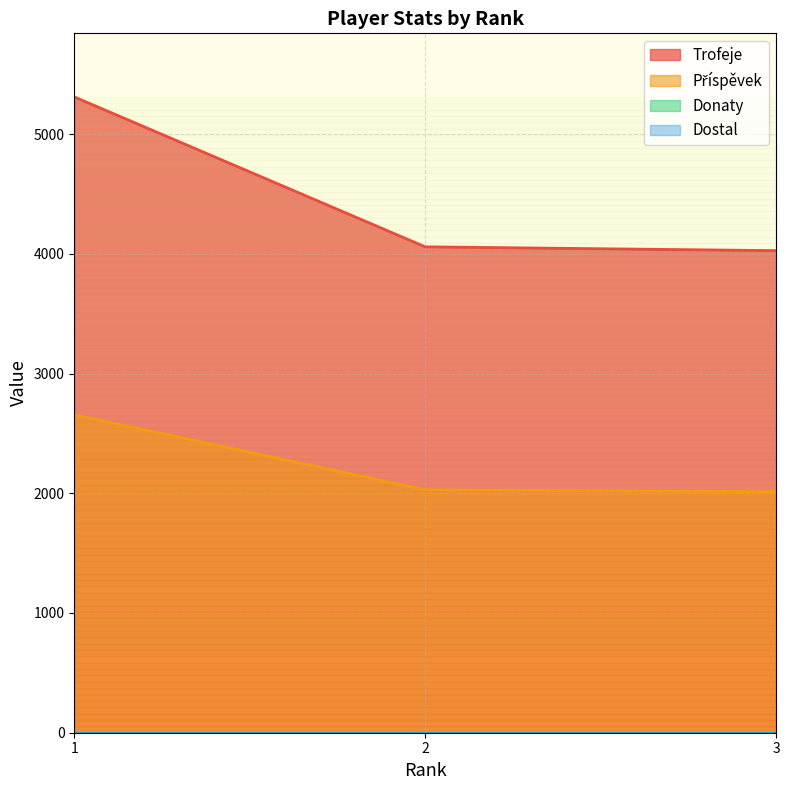

How many data points in Trofeje are above 4058?

1